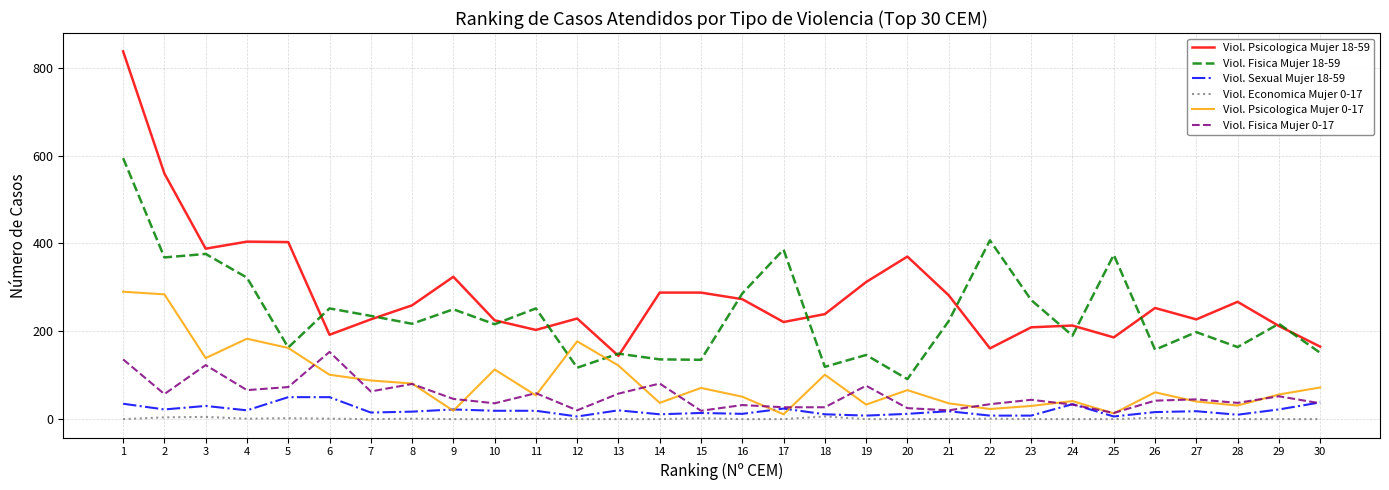

Rank the series by their maximum value, from highest to lowest.

Viol. Psicologica Mujer 18-59, Viol. Fisica Mujer 18-59, Viol. Psicologica Mujer 0-17, Viol. Fisica Mujer 0-17, Viol. Sexual Mujer 18-59, Viol. Economica Mujer 0-17